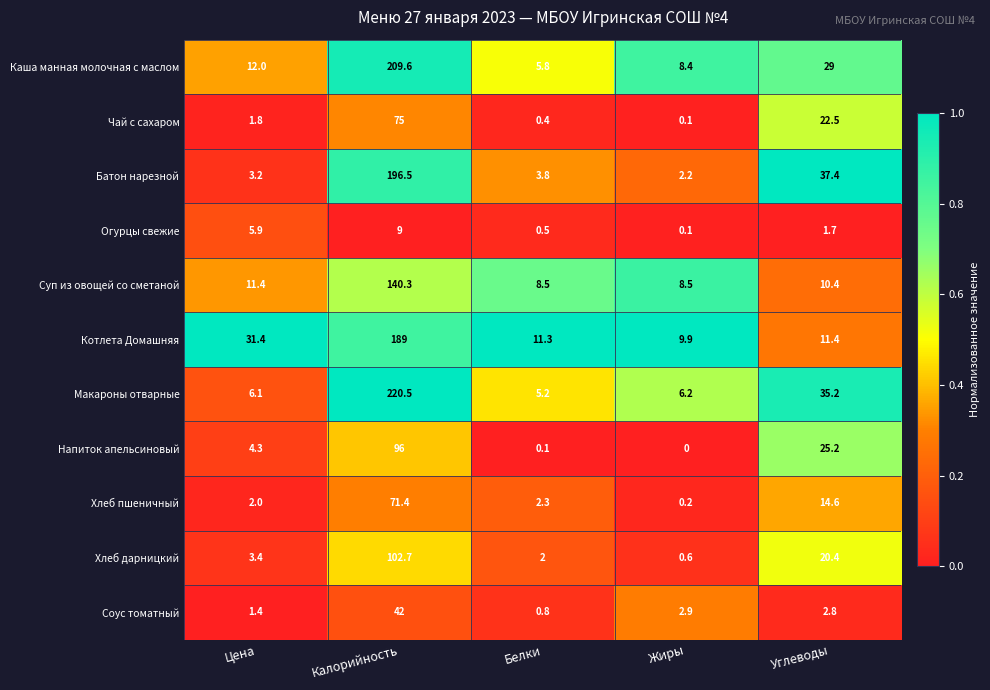

At which category is the sum across all series the highest?

Калорийность